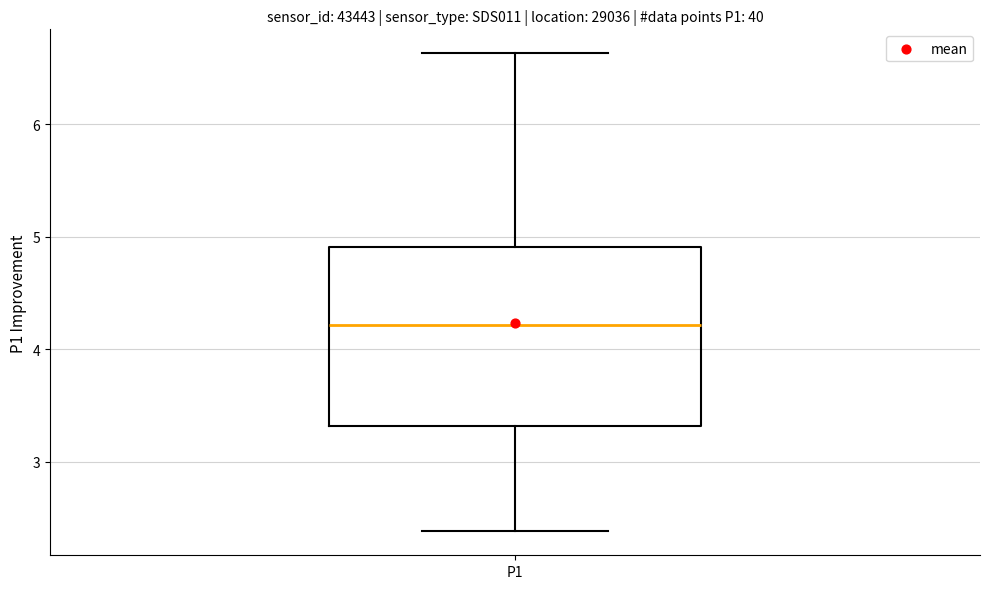

Transcribe this box plot: give where the median line is, the range the box spans, and where the two whiskers end, as read against the y-axis. The values are not printed on the chart, so give them approximately, as read against the axis.

median 4.2, box 3.3 to 4.9, whiskers 2.4 to 6.6